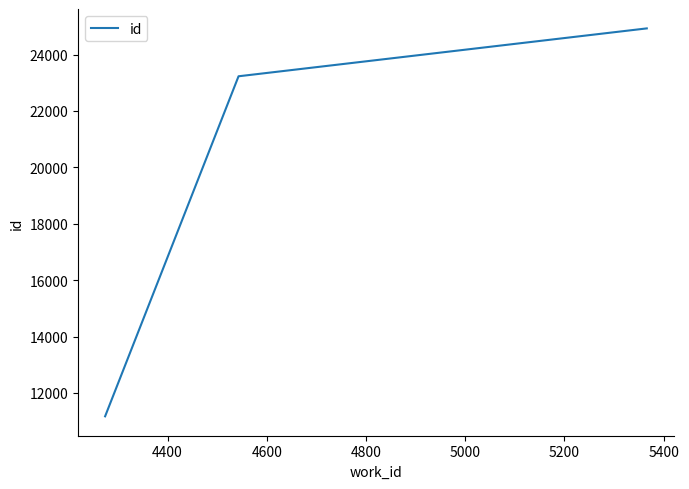

What is the average value?

19776